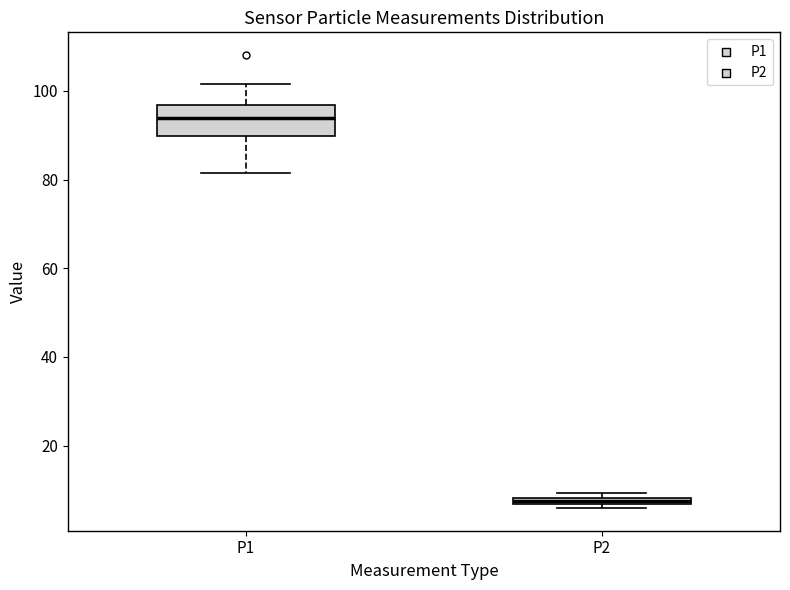

Where is the upper edge of the box for P2 on the y-axis? The values are not printed on the chart, so give them approximately, as read against the axis.

8